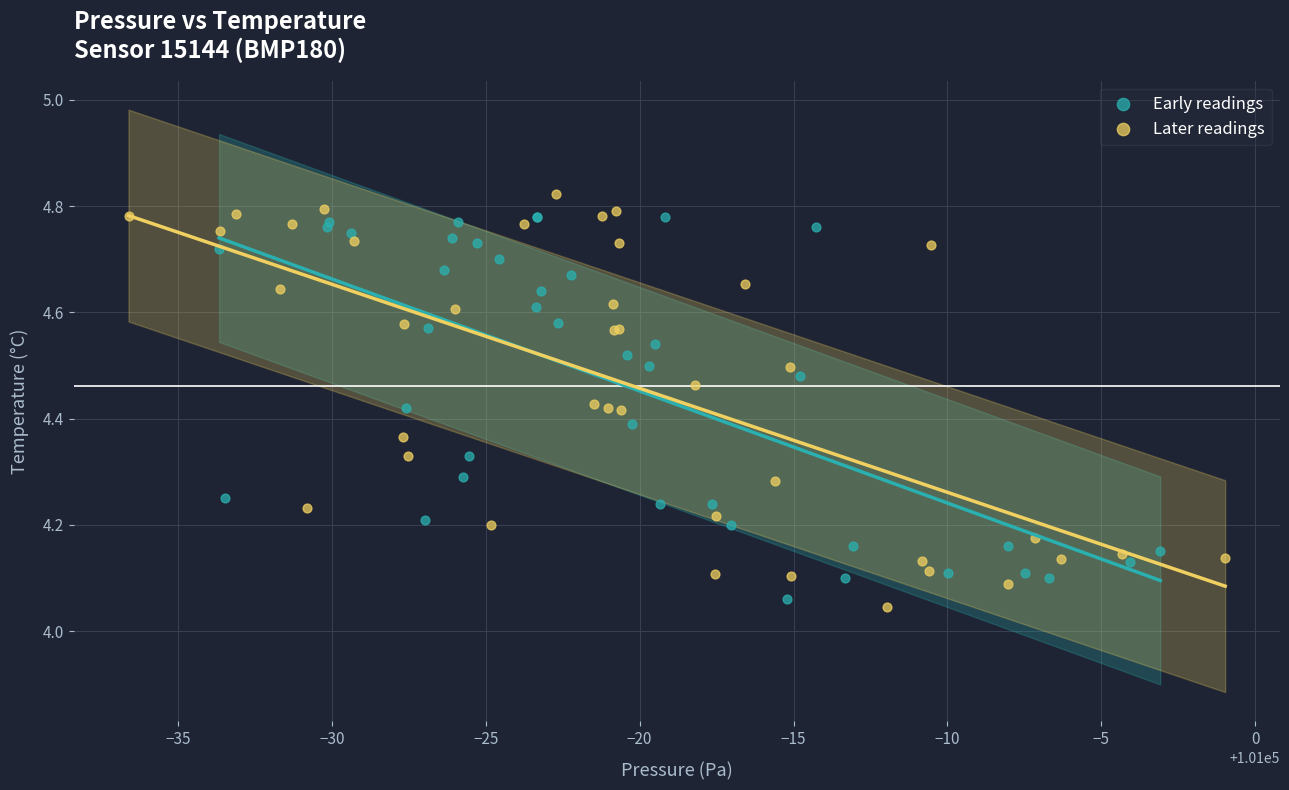

Which series reaches the maximum Y coordinate?

Later readings